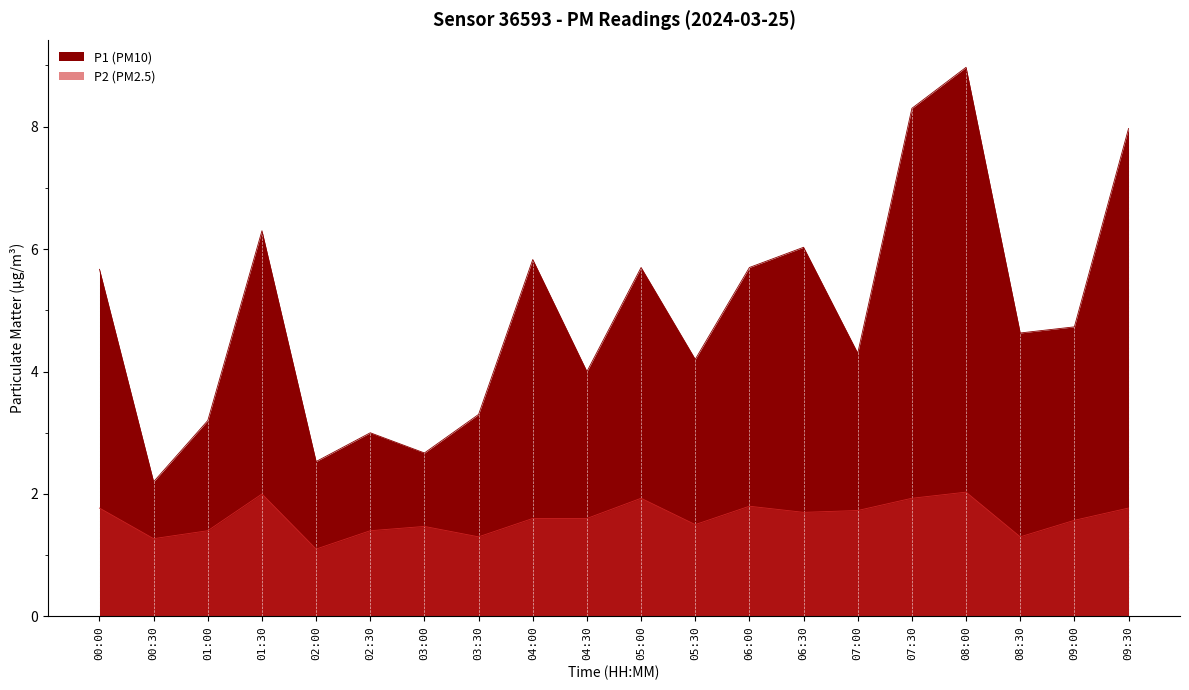

Reading right to left, list all the values displayed in this chart.

P1: 8.0	4.7	4.6	9.0	8.3	4.3	6.0	5.7	4.2	5.7	4.0	5.8	3.3	2.7	3.0	2.5	6.3	3.2	2.2	5.7
P2: 1.8	1.6	1.3	2.0	1.9	1.7	1.7	1.8	1.5	1.9	1.6	1.6	1.3	1.5	1.4	1.1	2.0	1.4	1.3	1.8